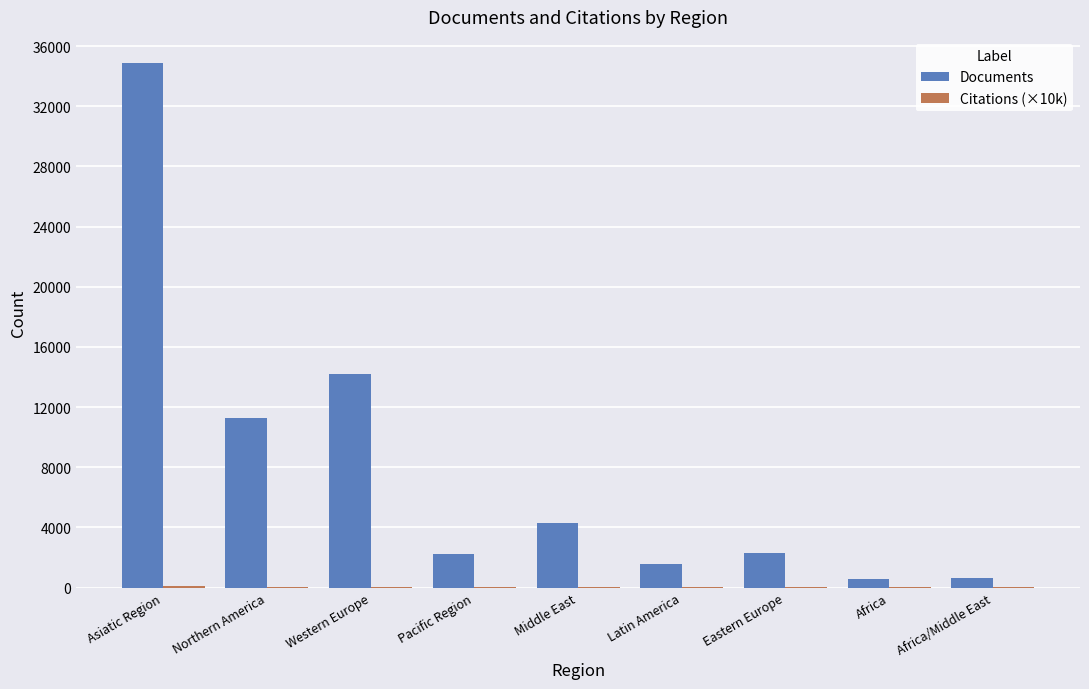

Between Western Europe and Africa/Middle East, which series saw the biggest shift?

Documents